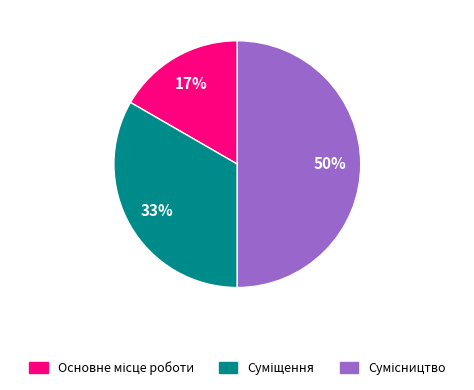

To the nearest percent, what is the difference between the largest and smallest slice percentages?

33%